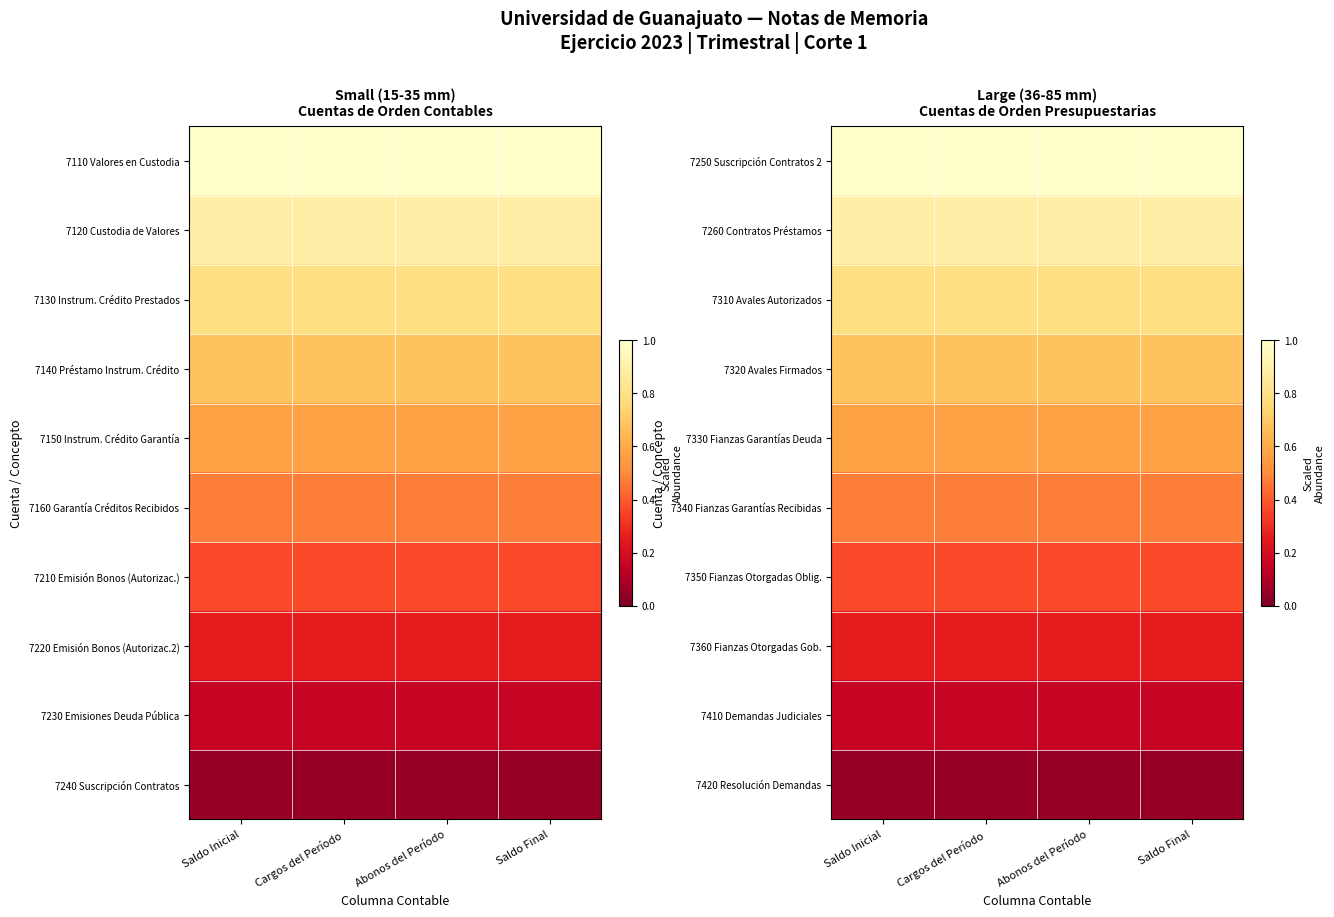

Reading right to left, extract all data points from this chart.

7250 Suscripción Contratos 2: Saldo Final=1.0	Abonos del Período=1.0	Cargos del Período=1.0	Saldo Inicial=1.0
7260 Contratos Préstamos: Saldo Final=0.9	Abonos del Período=0.9	Cargos del Período=0.9	Saldo Inicial=0.9
7310 Avales Autorizados: Saldo Final=0.8	Abonos del Período=0.8	Cargos del Período=0.8	Saldo Inicial=0.8
7320 Avales Firmados: Saldo Final=0.7	Abonos del Período=0.7	Cargos del Período=0.7	Saldo Inicial=0.7
7330 Fianzas Garantías Deuda: Saldo Final=0.6	Abonos del Período=0.6	Cargos del Período=0.6	Saldo Inicial=0.6
7340 Fianzas Garantías Recibidas: Saldo Final=0.5	Abonos del Período=0.5	Cargos del Período=0.5	Saldo Inicial=0.5
7350 Fianzas Otorgadas Oblig.: Saldo Final=0.4	Abonos del Período=0.4	Cargos del Período=0.4	Saldo Inicial=0.4
7360 Fianzas Otorgadas Gob.: Saldo Final=0.3	Abonos del Período=0.3	Cargos del Período=0.3	Saldo Inicial=0.3
7410 Demandas Judiciales: Saldo Final=0.2	Abonos del Período=0.2	Cargos del Período=0.2	Saldo Inicial=0.2
7420 Resolución Demandas: Saldo Final=0.1	Abonos del Período=0.1	Cargos del Período=0.1	Saldo Inicial=0.1